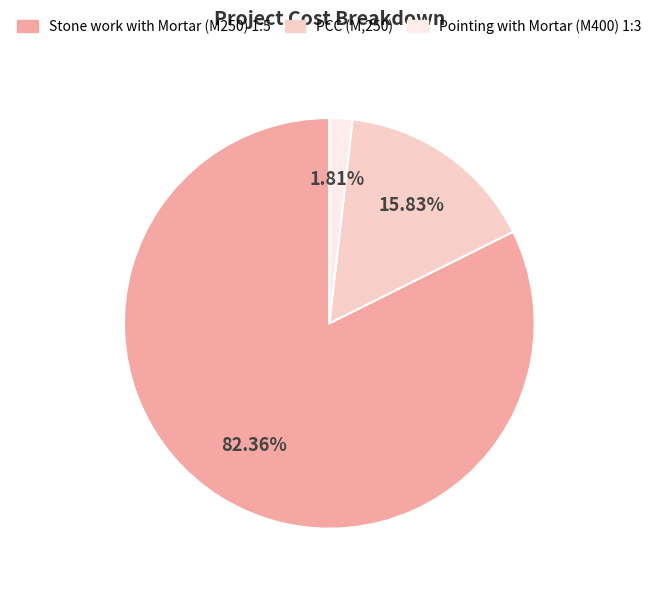

What is the majority slice?

Stone work with Mortar (M250) 1:5